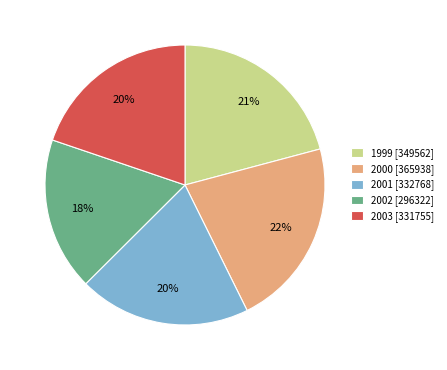

What percentage is the 1999 [349562] slice, to the nearest percent?

21%